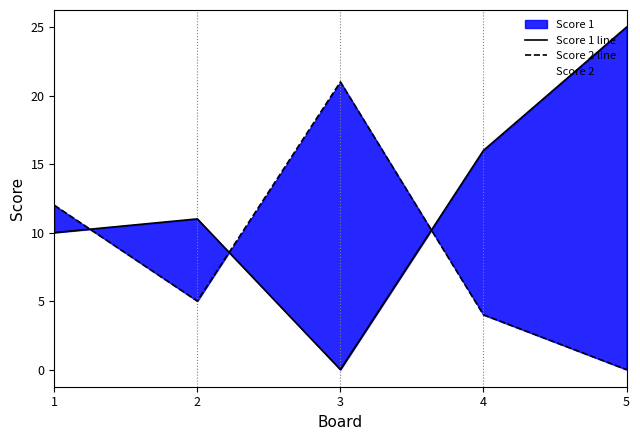

How many interior local valleys does the Score 1 line series have?

1